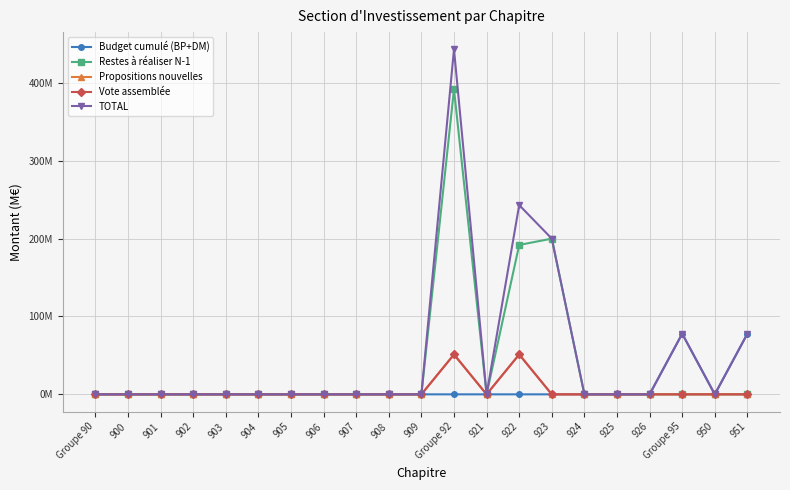

What is the difference between the highest and lowest values at 922?

243.1